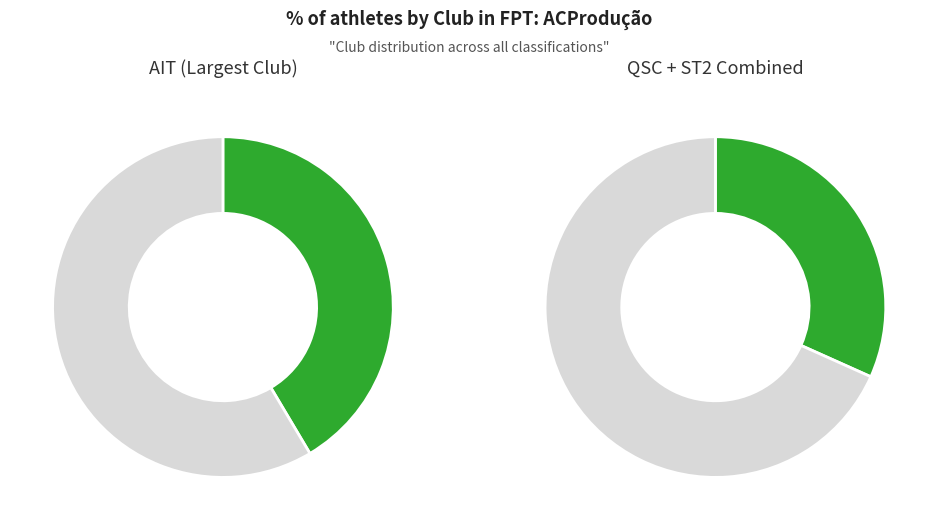

To the nearest percent, what percentage of the pie is AIT?

41%